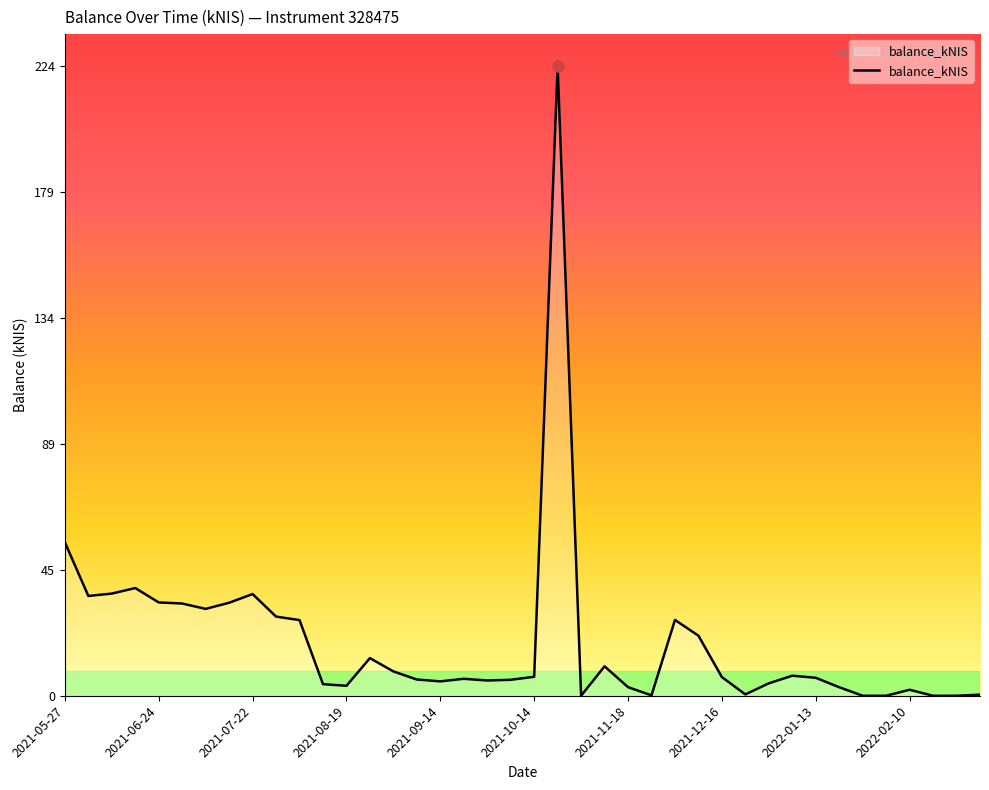

True or false: there are more than 0 points higher than both neighbors.

True